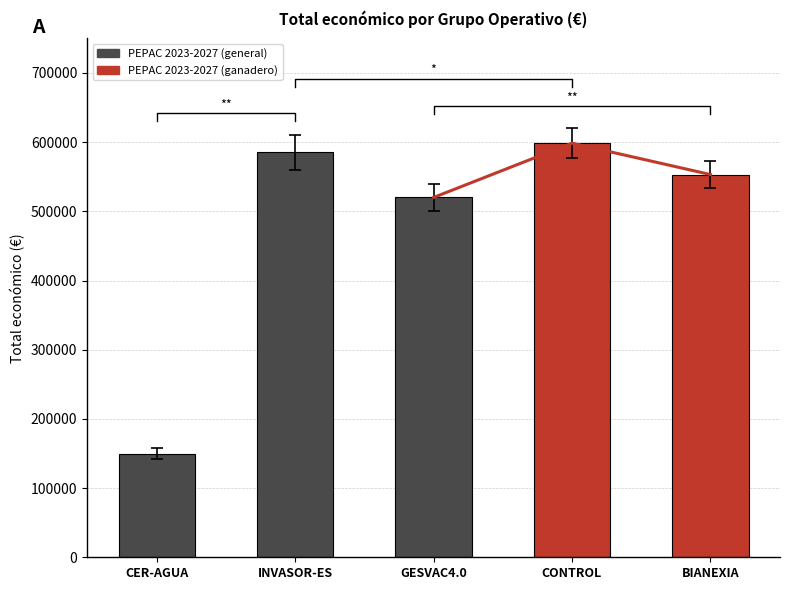

Is it true that the value at BIANEXIA is 553196?

True